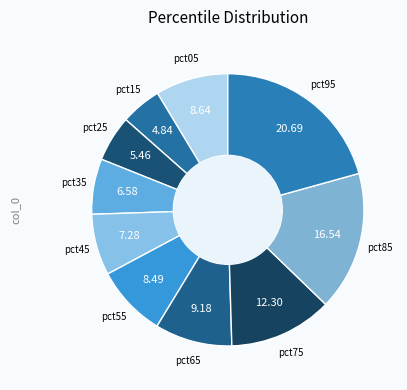

To the nearest percent, what is the difference between the largest and smallest slice percentages?

16%